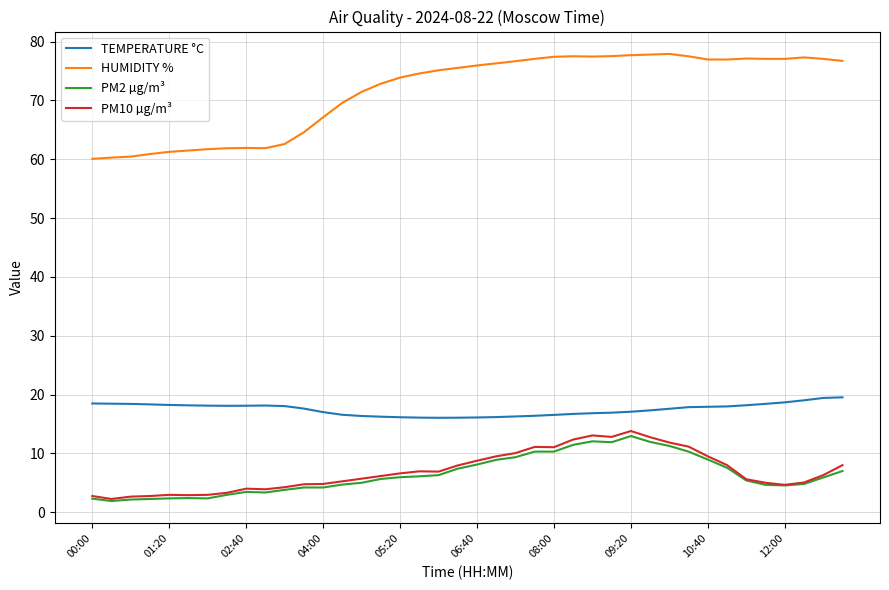

What is the highest value of the PM10 µg/m³ series?

13.8